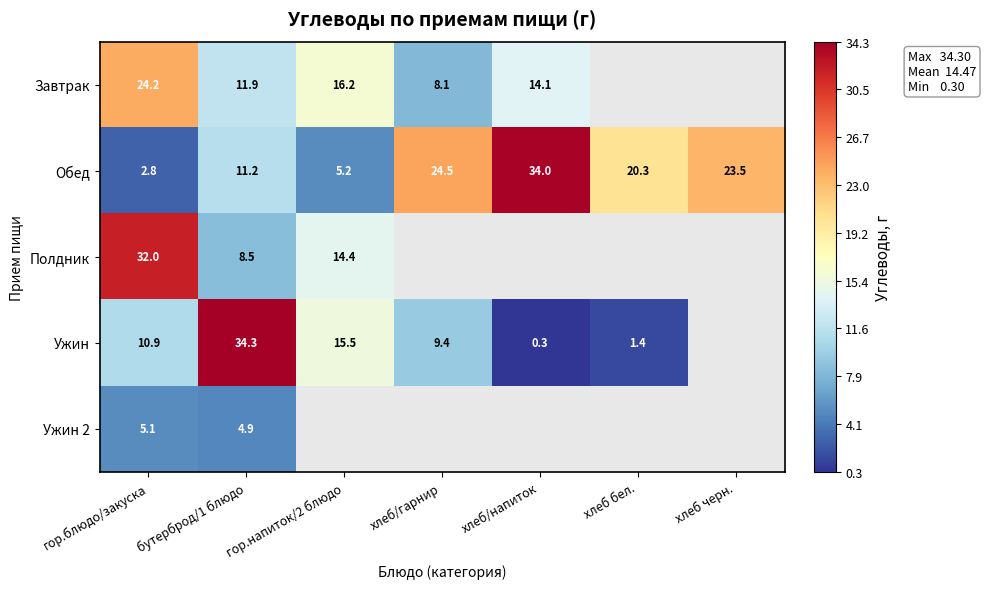

Is it true that Ужин equals 15.5 at гор.напиток/2 блюдо?

True